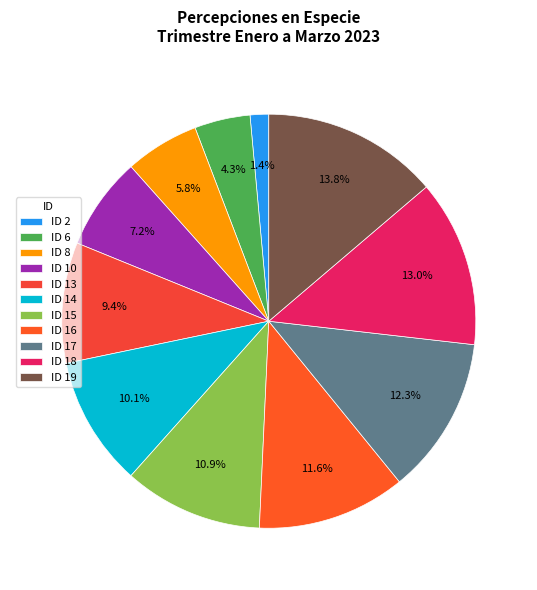

What portion of the pie excludes ID 16?

88.4%